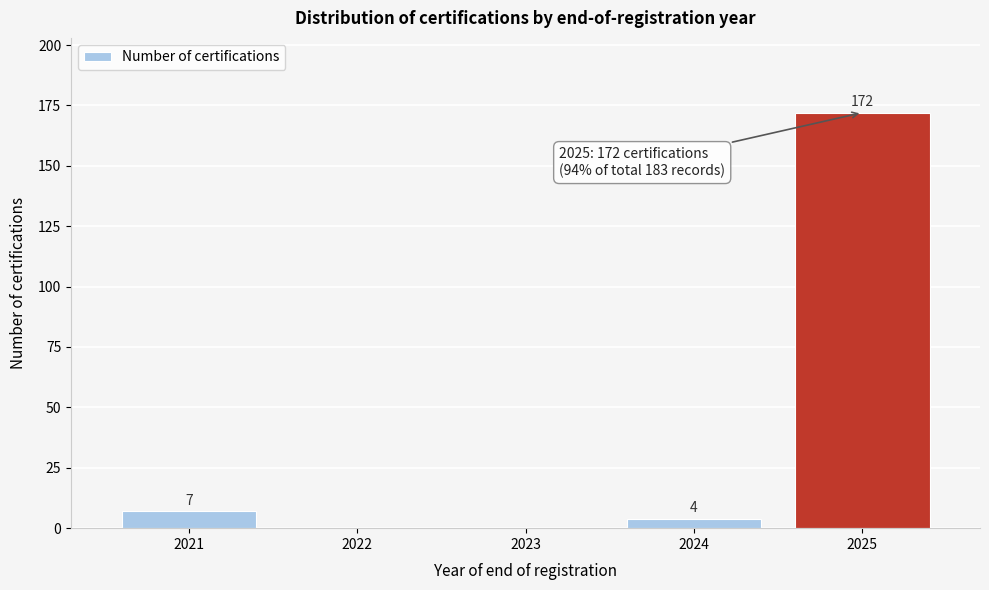

Reading left to right, what are all the values shown in this chart?

2021=7	2022=0	2023=0	2024=4	2025=172